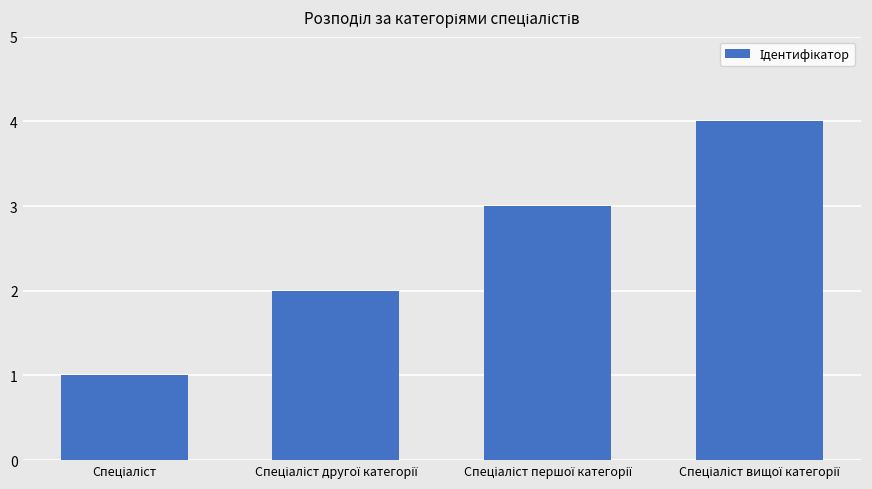

What is the sum of all values?

10